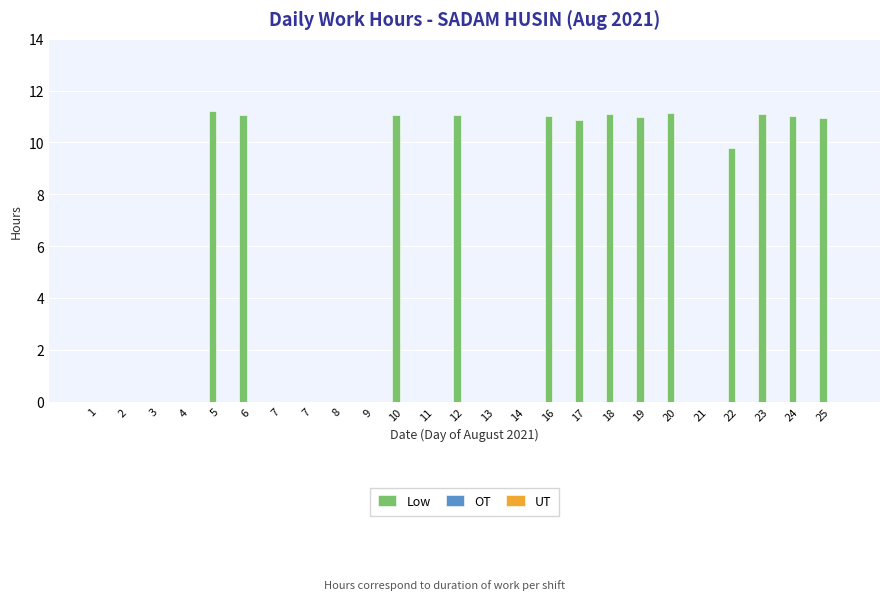

Count the number of values greater than 9.

13